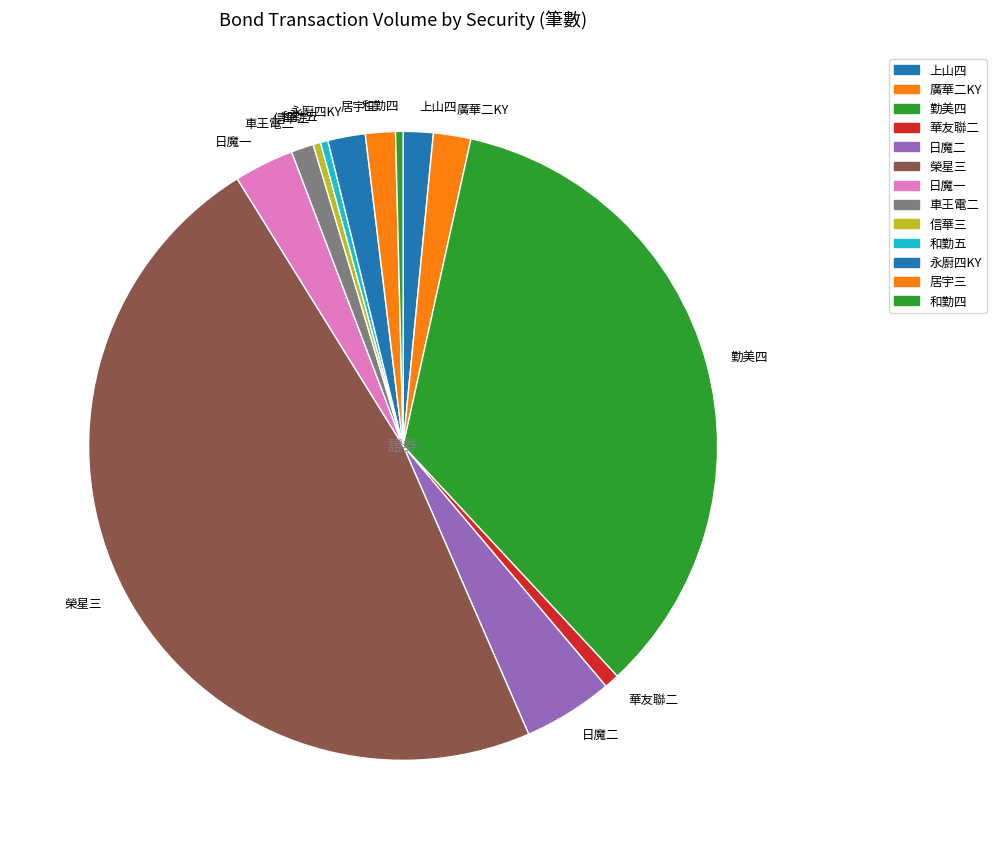

Does 信華三 account for over 50% of the chart?

No